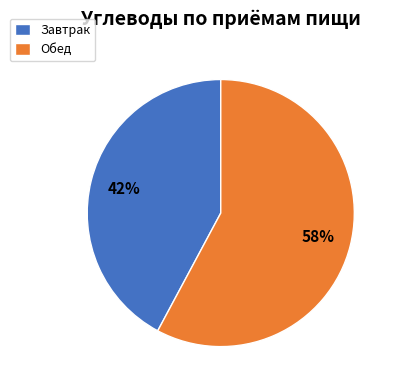

True or false: Завтрак accounts for 55% of the total.

False